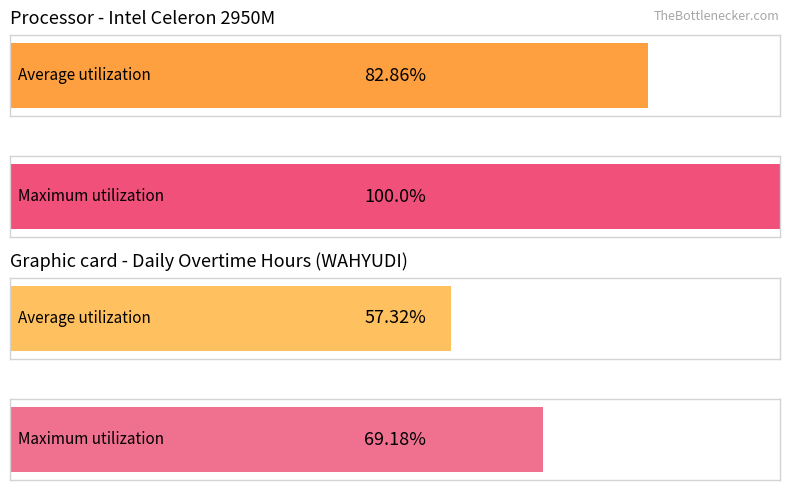

Does the chart contain stacked bars?

No